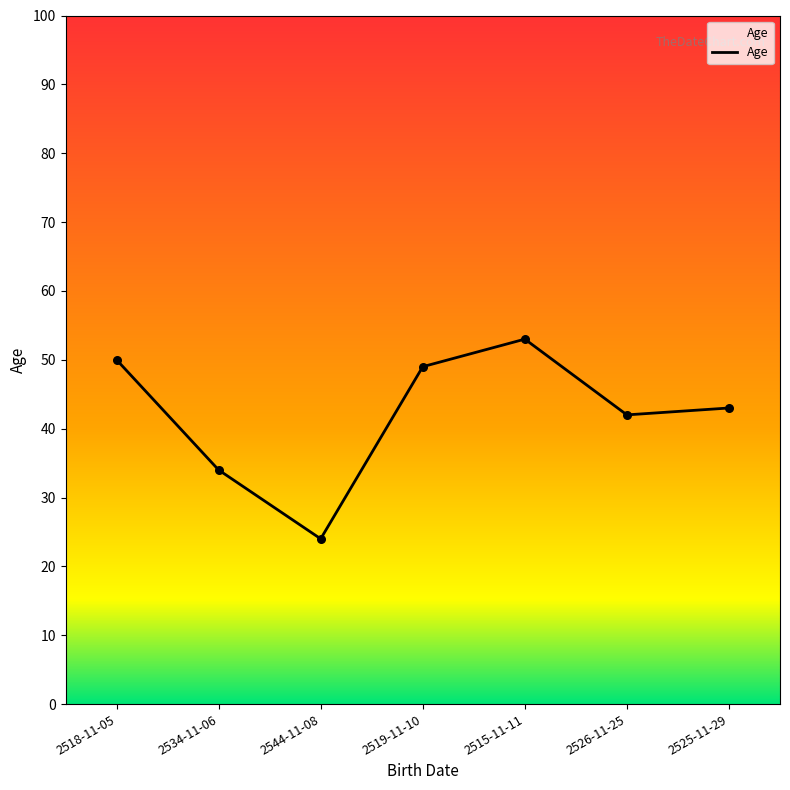

What is the ratio of the value at 2518-11-05 to the value at 2526-11-25?

1.2